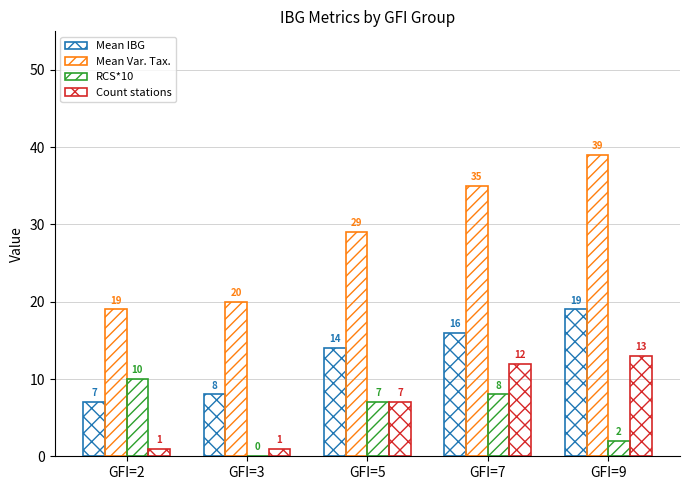

How many values in RCS*10 are above zero?

4